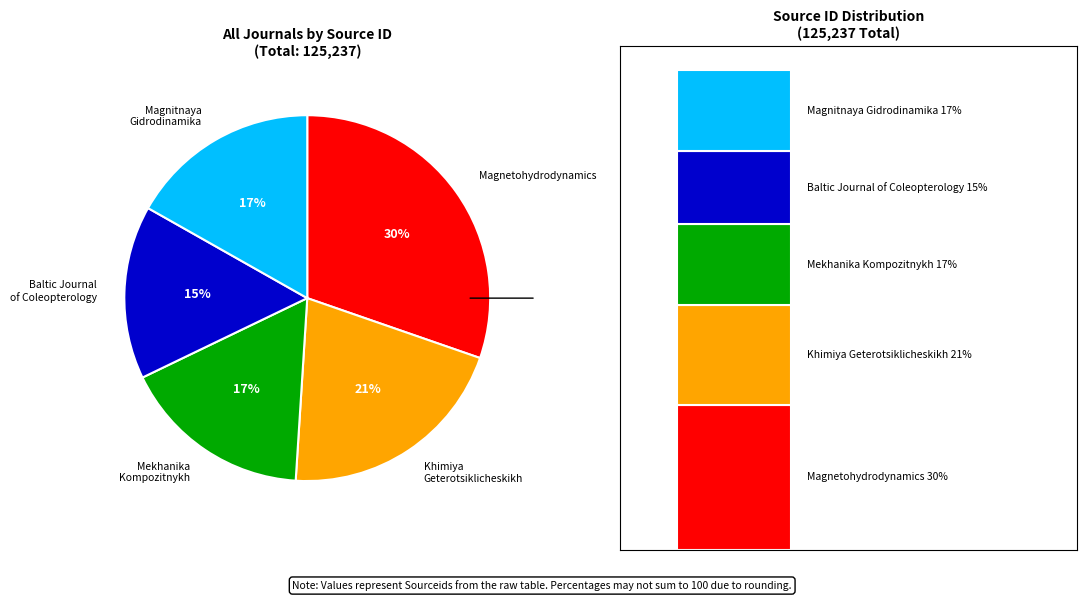

Is the sum of Magnetohydrodynamics and Mekhanika Kompozitnykh Materialov greater than half?

No